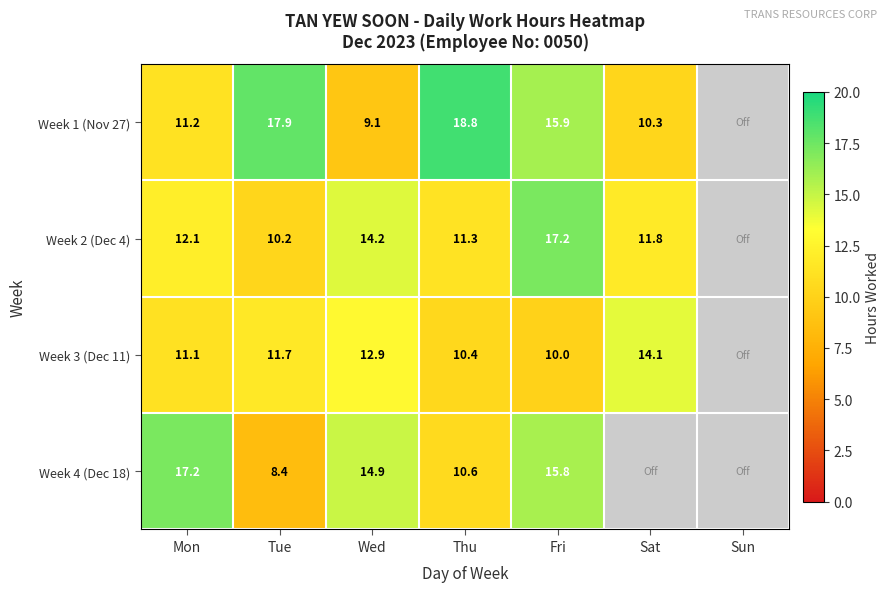

True or false: Week 1 (Nov 27) has a value of 11.2 at Mon.

True